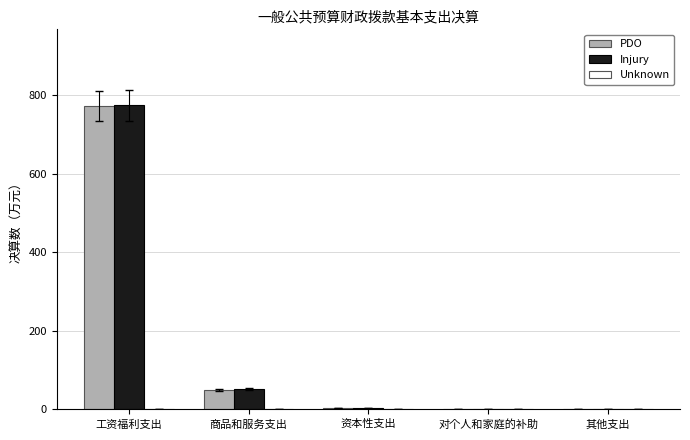

The value of PDO at 工资福利支出 is 221.3. True or false?

False